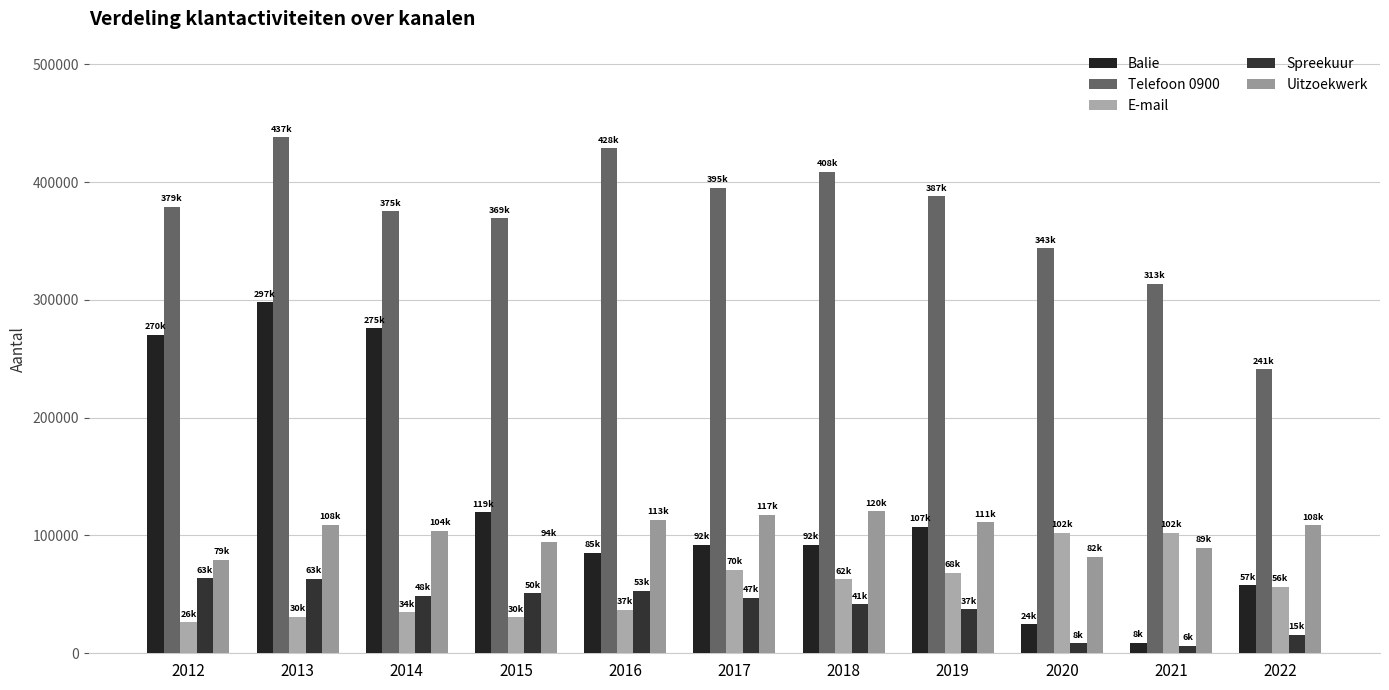

True or false: Spreekuur has a value of 63259 at 2013.

True